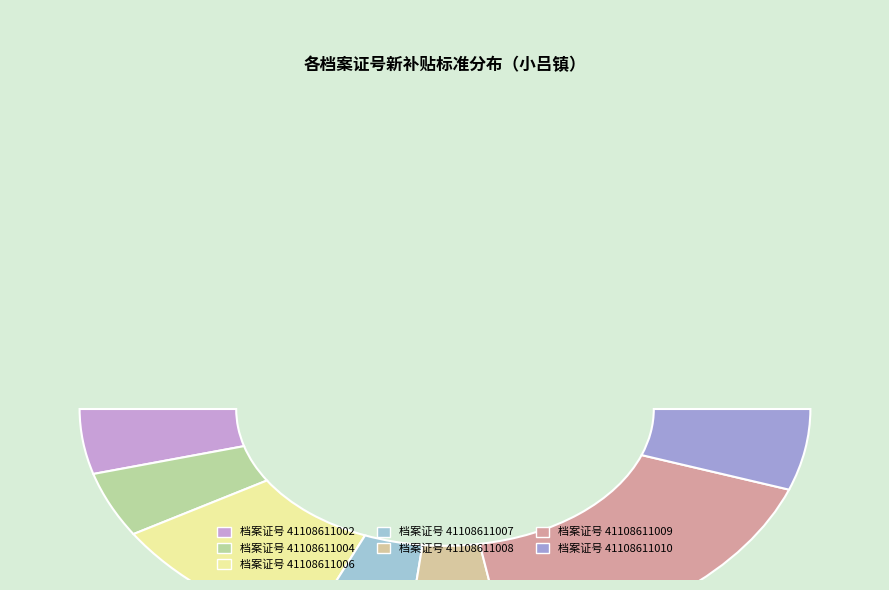

Is it true that 41108611004
邵明周 is 14% of the pie?

False